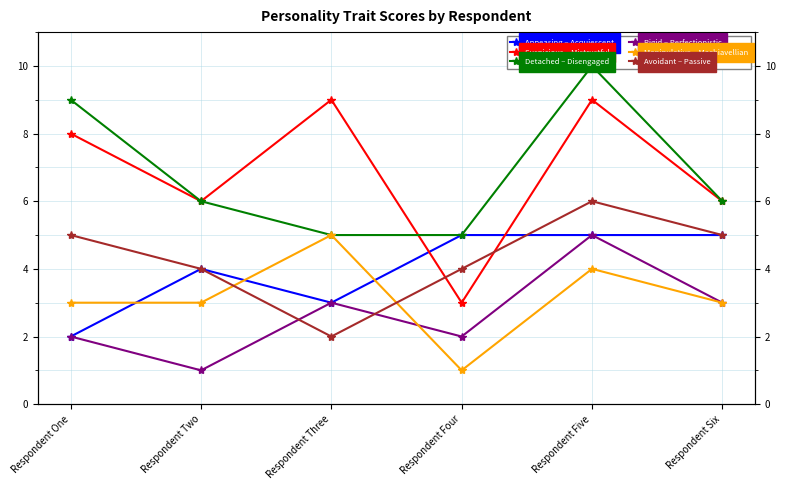

How many distinct data groups are displayed?

6